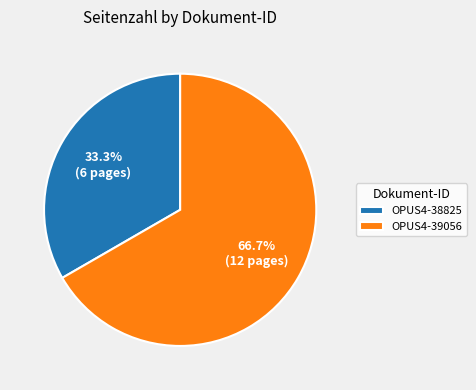

Count the number of slices in the pie.

2